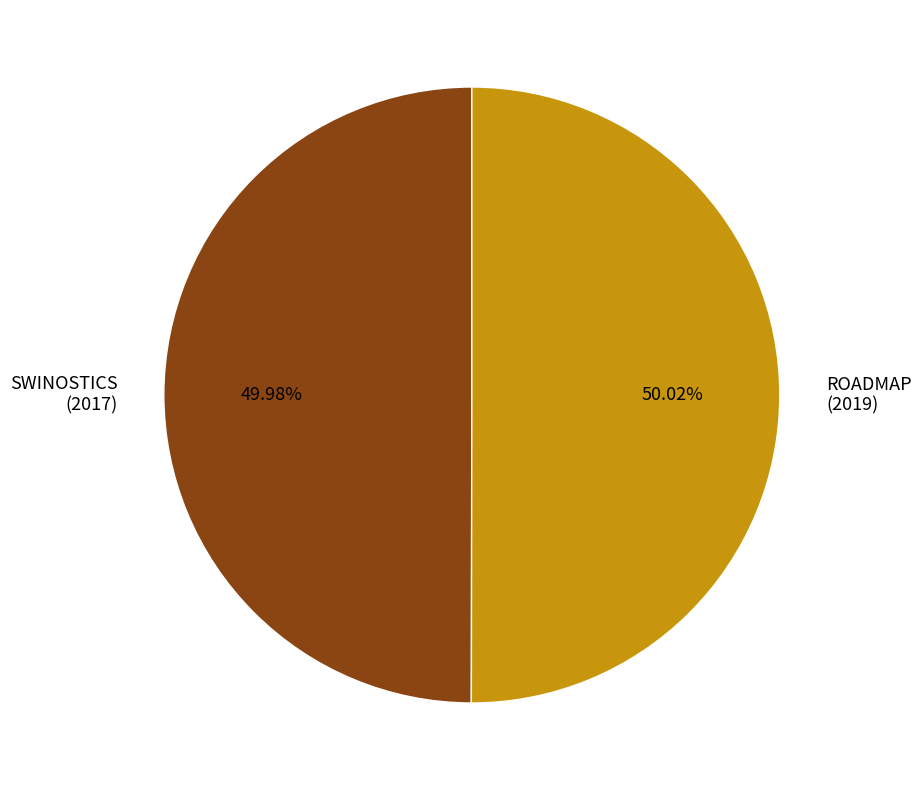

What is the ratio of the value at ROADMAP (2019) to the value at SWINOSTICS (2017)?

1.0